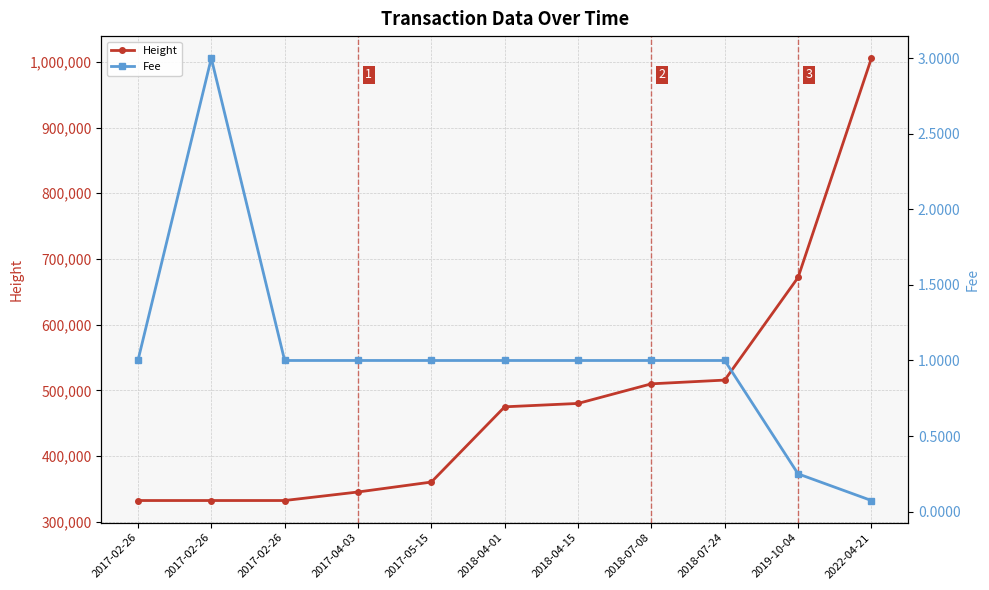

True or false: Fee and Height intersect in this chart.

False